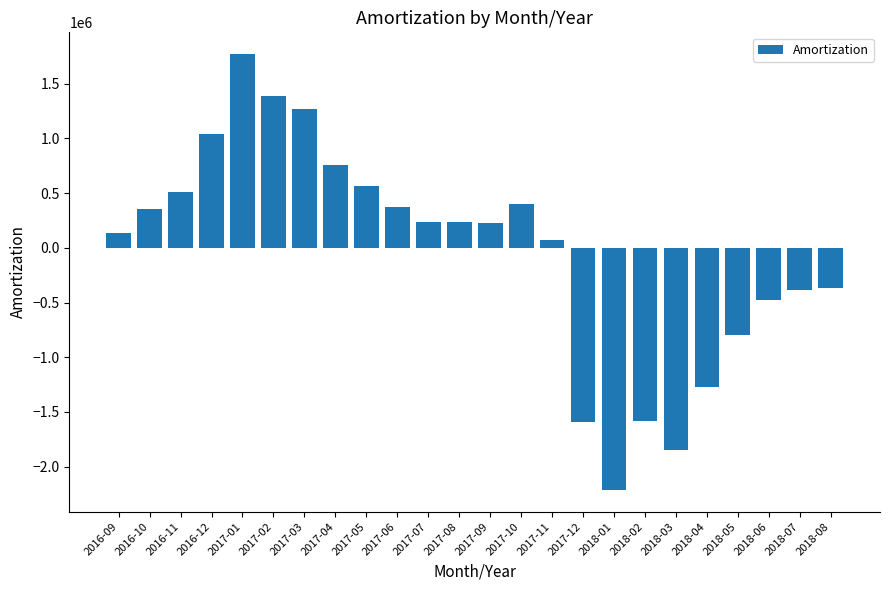

At which label does the data first exceed 240081?

2016-10